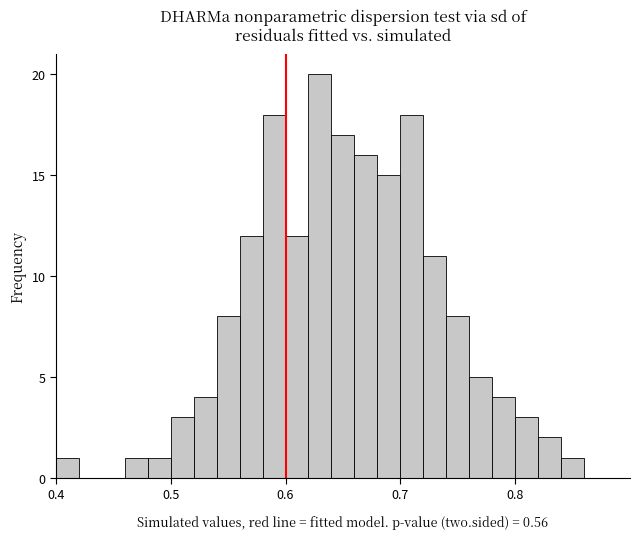

Read against the x-axis, roughly where is the centre of the tallest bar?

0.63